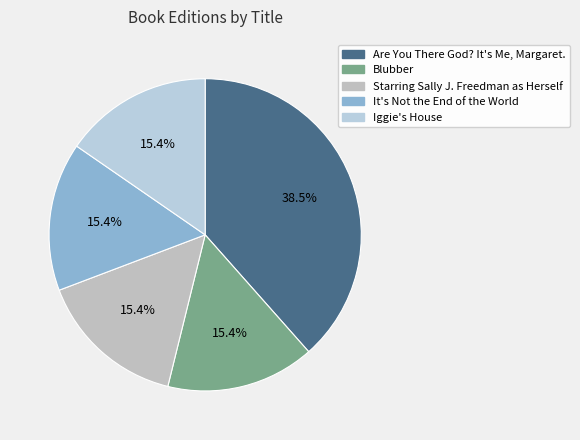

Is there a majority slice in this chart?

No